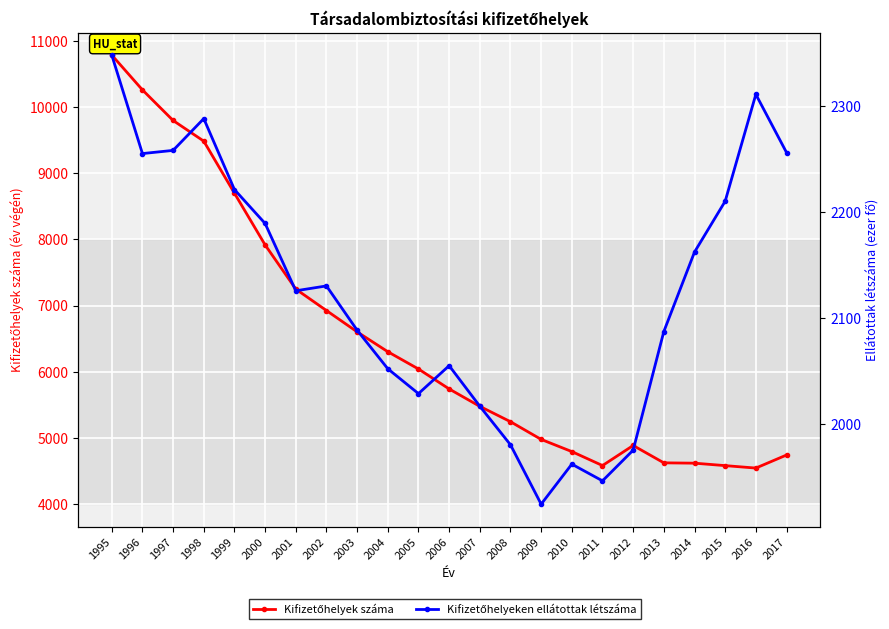

What is the sum of the Kifizetőhelyek száma values at 1998 and 1995?

20264.0